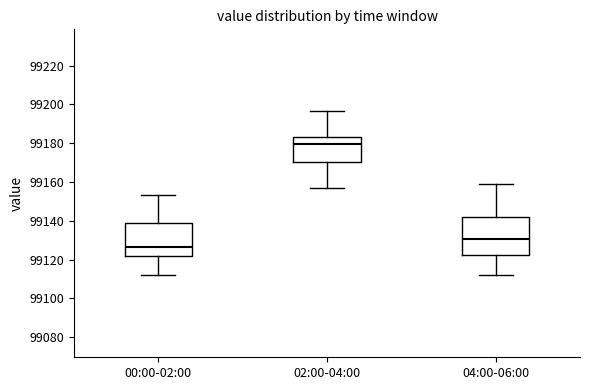

Reading left to right, transcribe this box plot: for each box, give where its median line is, the range the box spans, and where its two whiskers end, as read against the y-axis. The values are not printed on the chart, so give them approximately, as read against the axis.

00:00-02:00: median 99126, box 99122 to 99140, whiskers 99112 to 99154
02:00-04:00: median 99180, box 99170 to 99184, whiskers 99156 to 99196
04:00-06:00: median 99130, box 99122 to 99142, whiskers 99112 to 99160